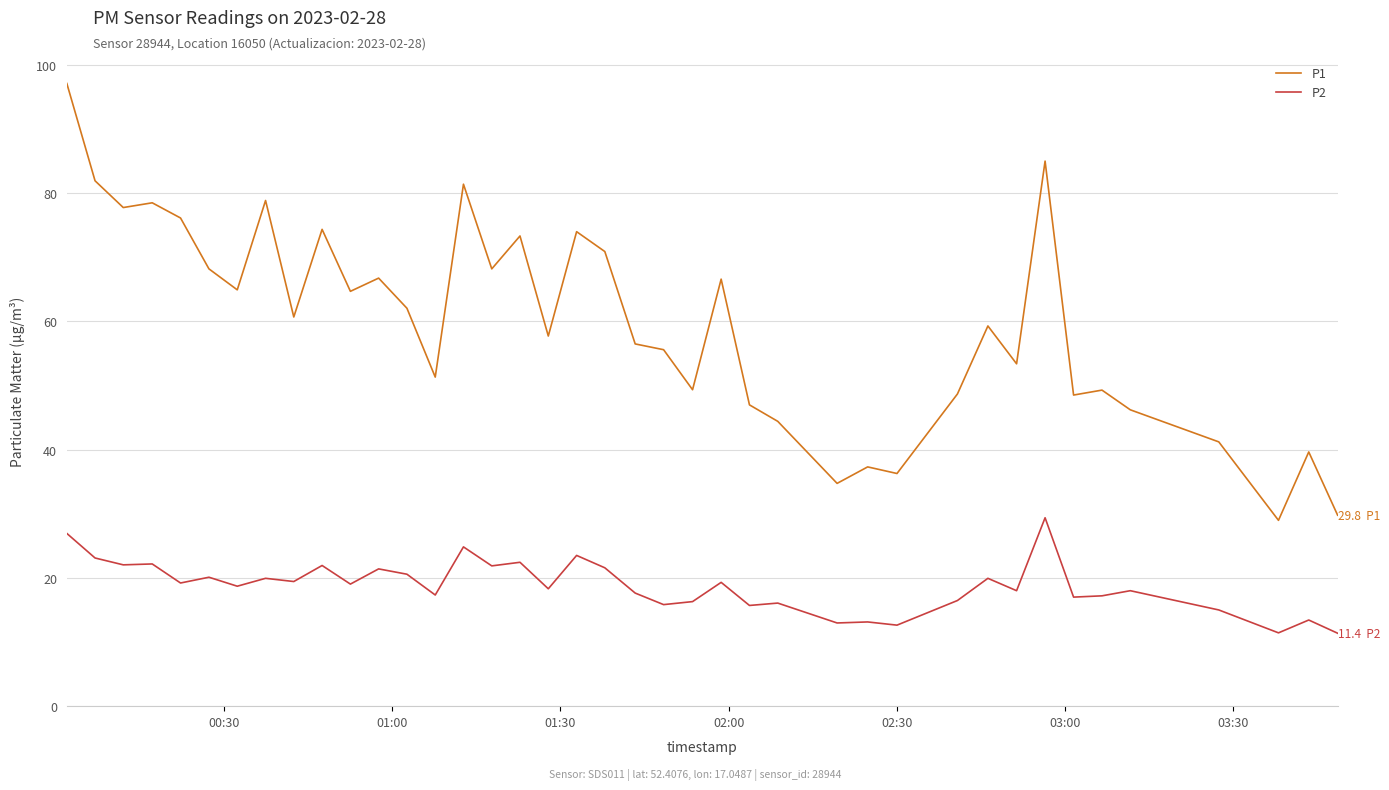

Which series has the largest total across all categories?

P1